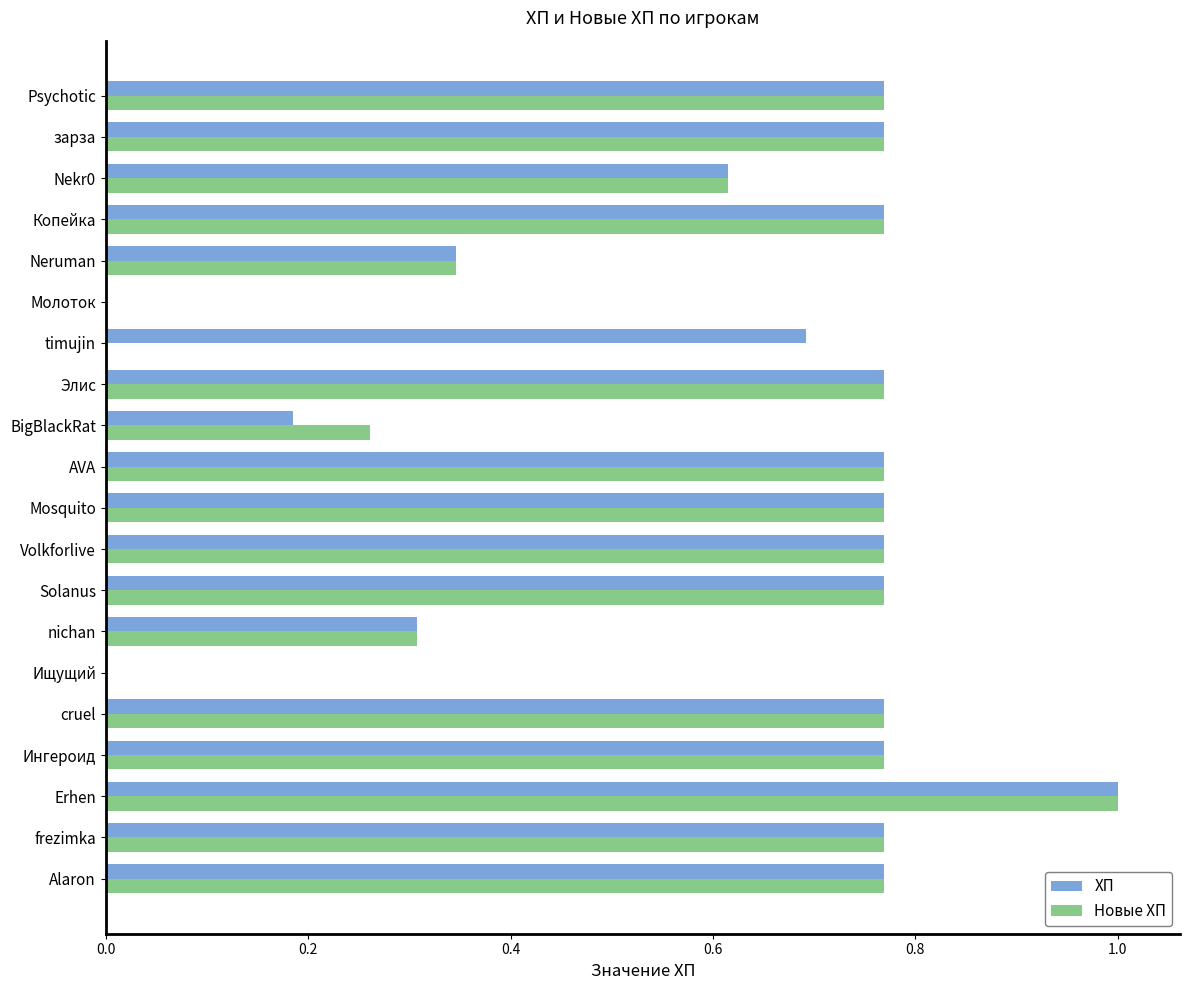

What is the highest value of the Новые ХП series?

1.0